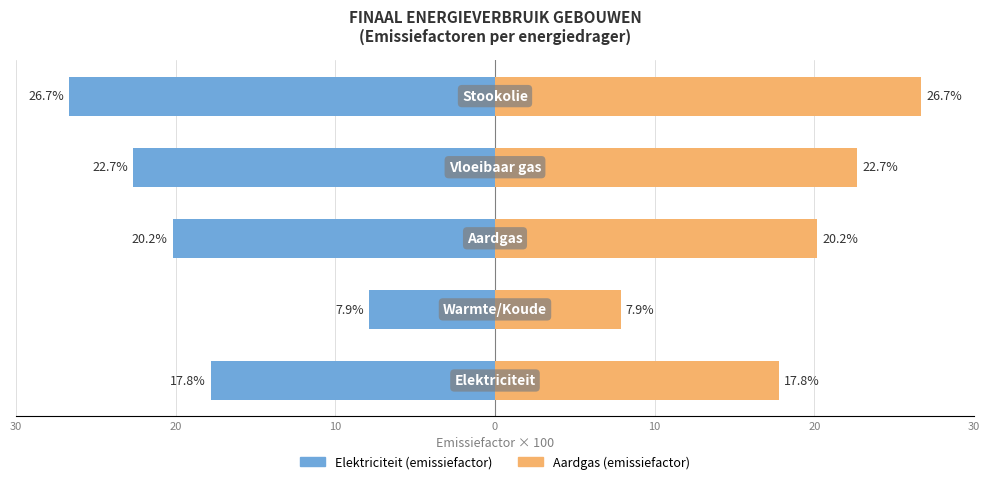

What is the difference between the Aardgas (emissiefactor) values at 10 and 30?

2.4